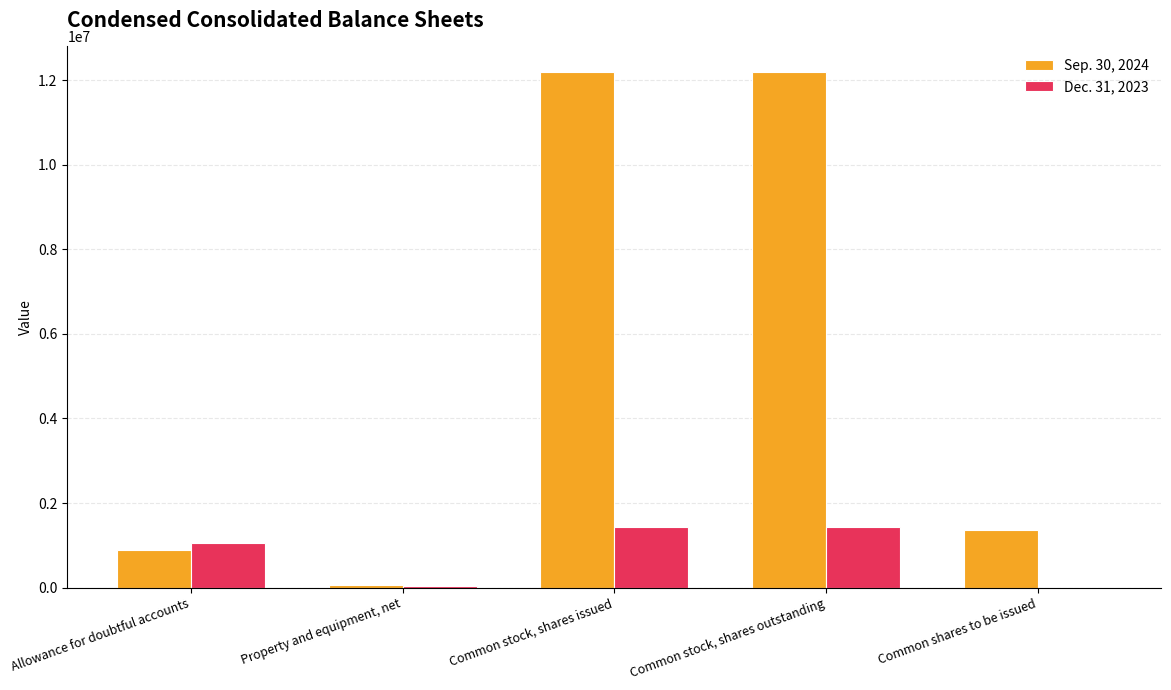

Between Allowance for doubtful accounts and Common stock, shares issued, which series saw the biggest shift?

Sep. 30, 2024